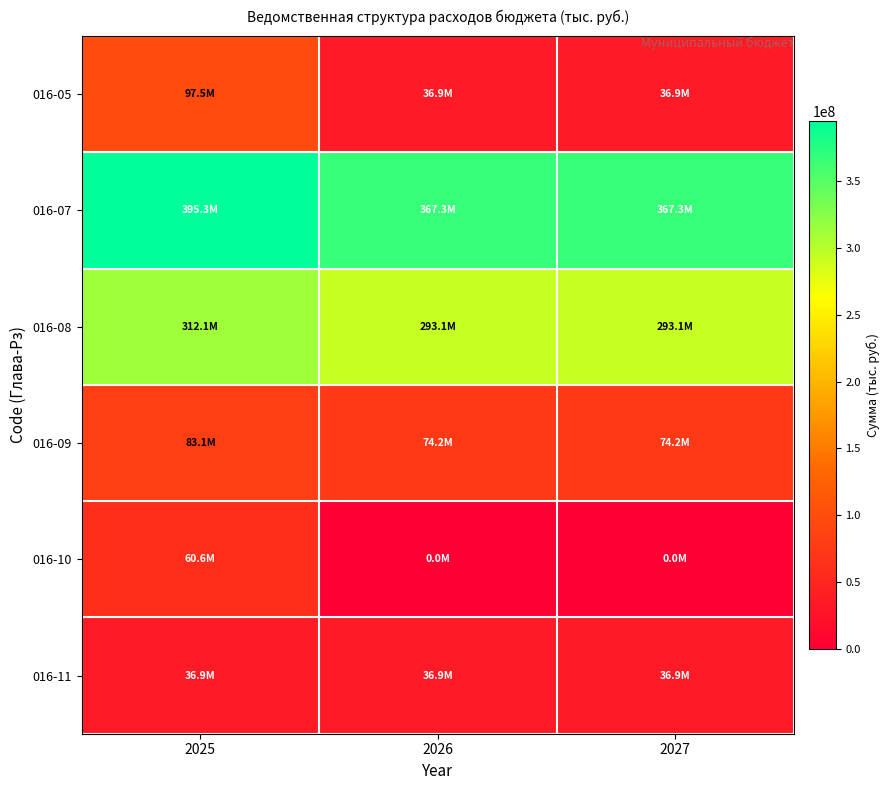

Between 2026 and 2025, which is larger?

2025